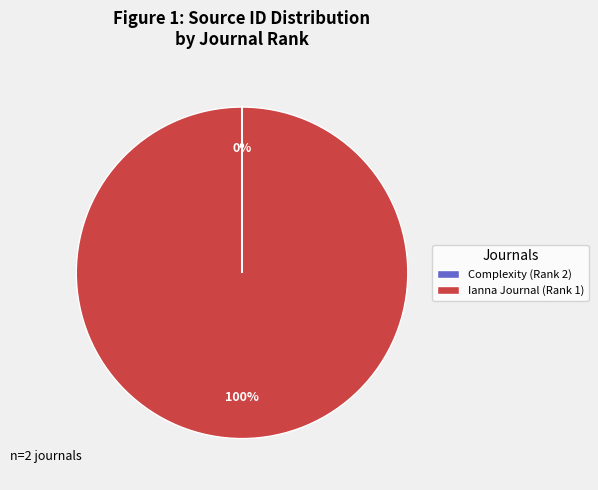

The Ianna Journal (Rank 1) slice represents 94% of the pie. True or false?

False